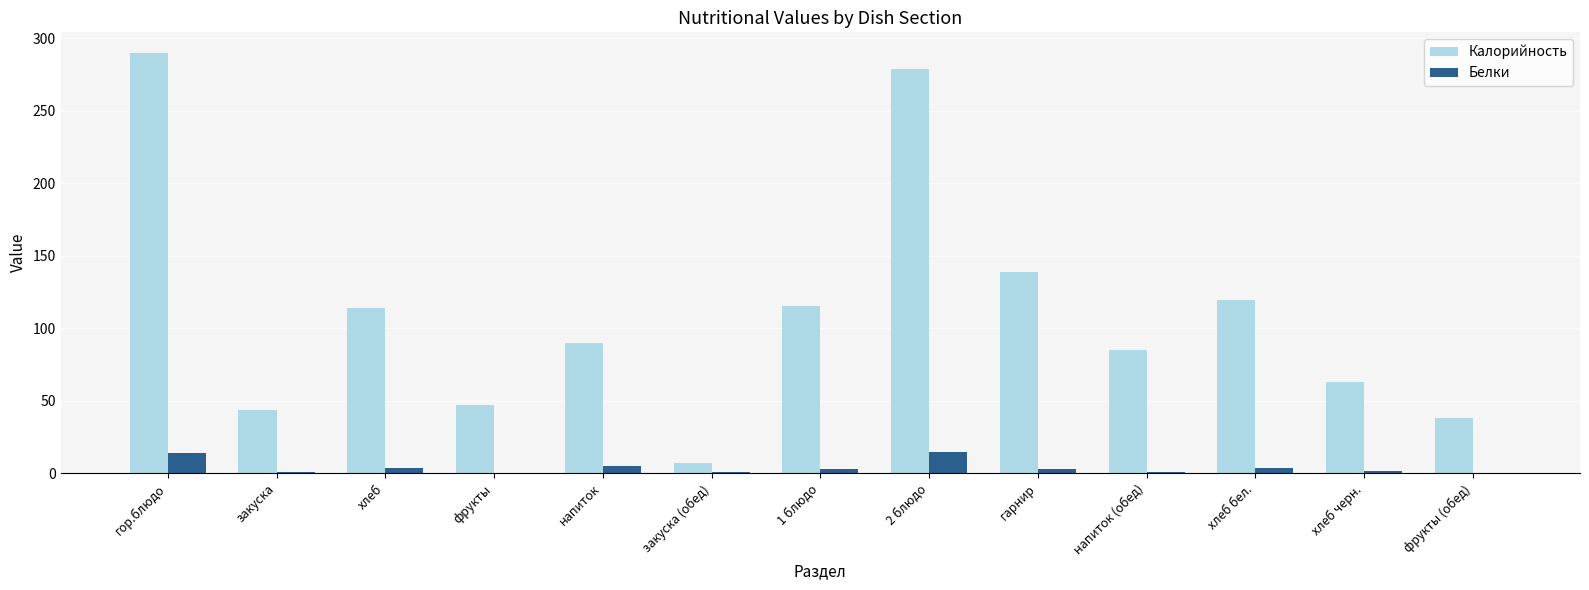

True or false: Белки has a value of 0.4 at фрукты.

True